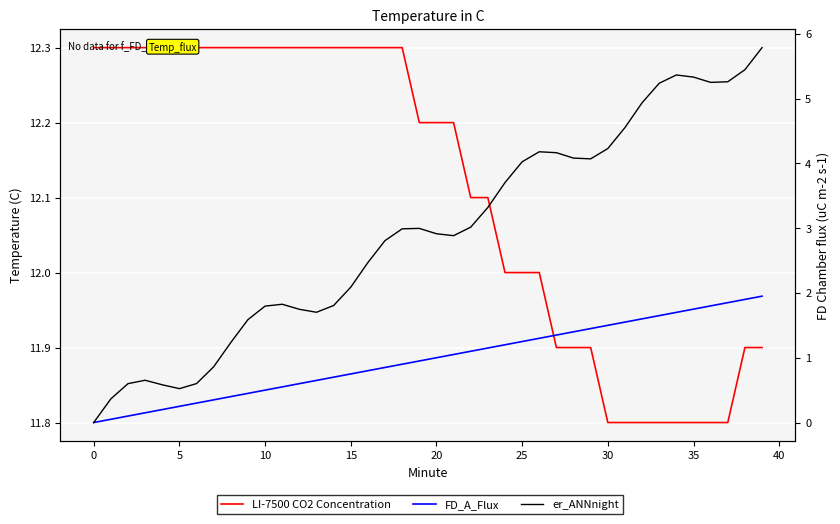

How many data points in FD_A_Flux are above 1?

19